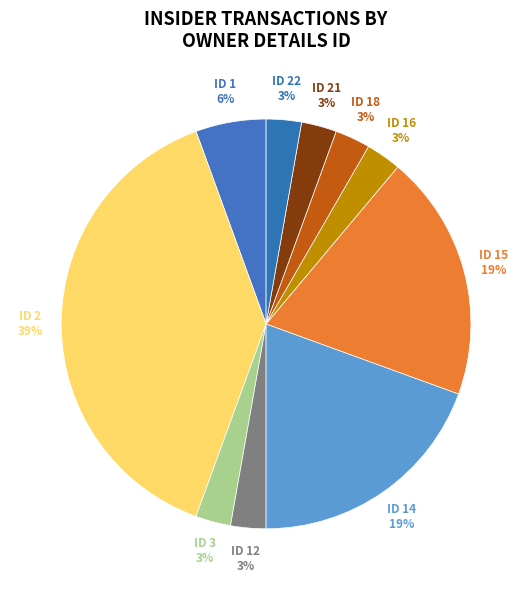

Combined, what portion of the pie is 21 and 12?

5.6%